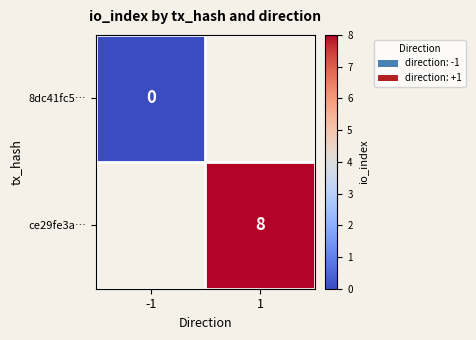

The value of ce29fe3a… at 1 is 3. True or false?

False